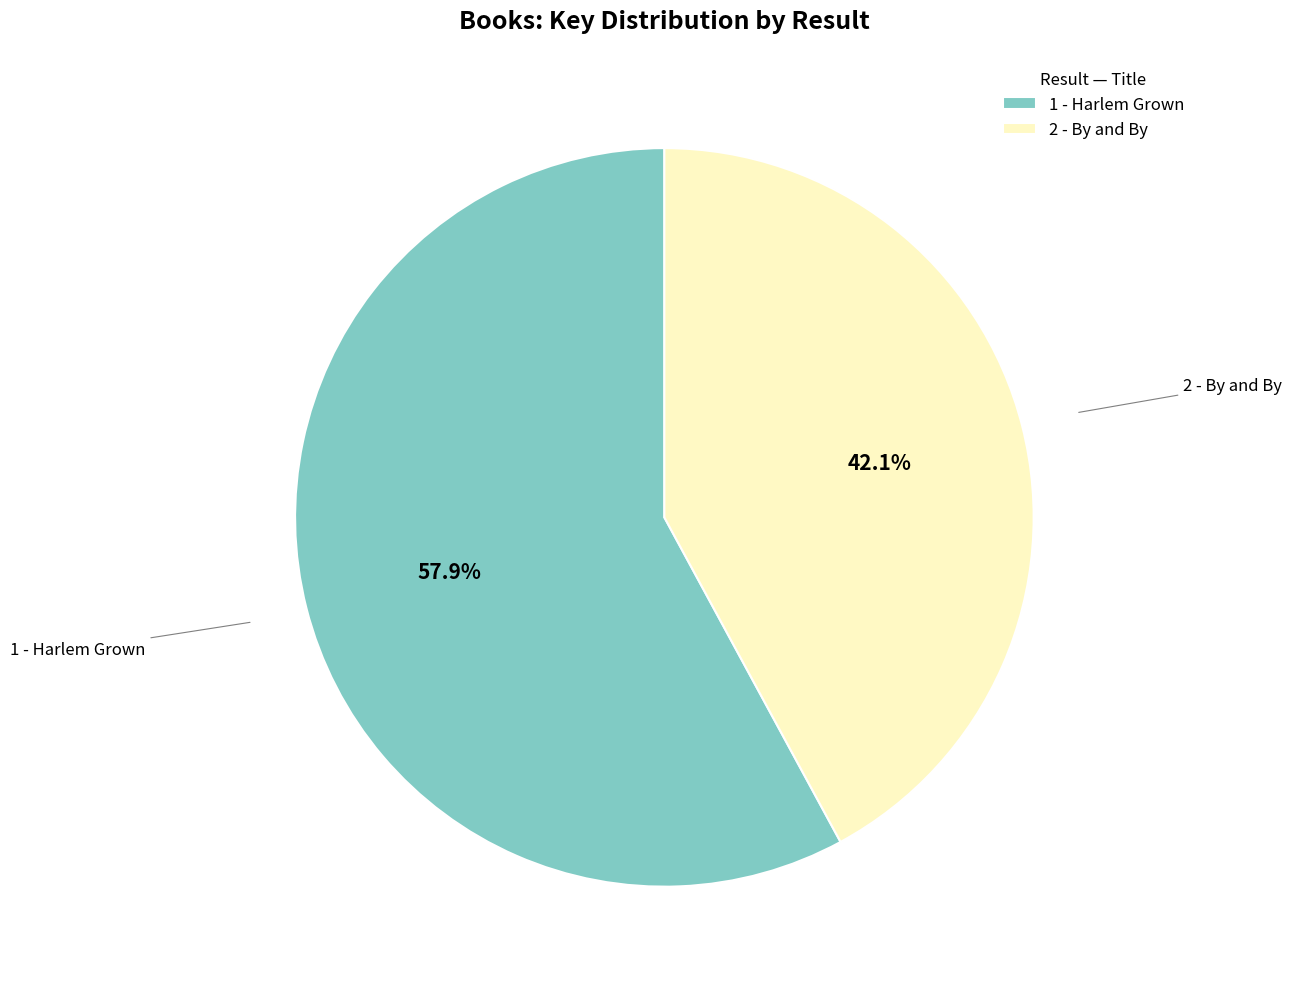

Approximately how many times larger is the value at 2 - By and By compared to 1 - Harlem Grown?

0.7